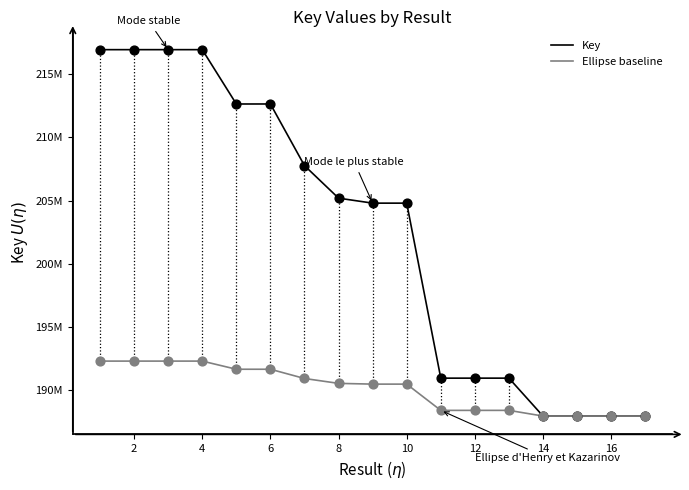

What are all the series names shown in the legend?

Key, Ellipse baseline